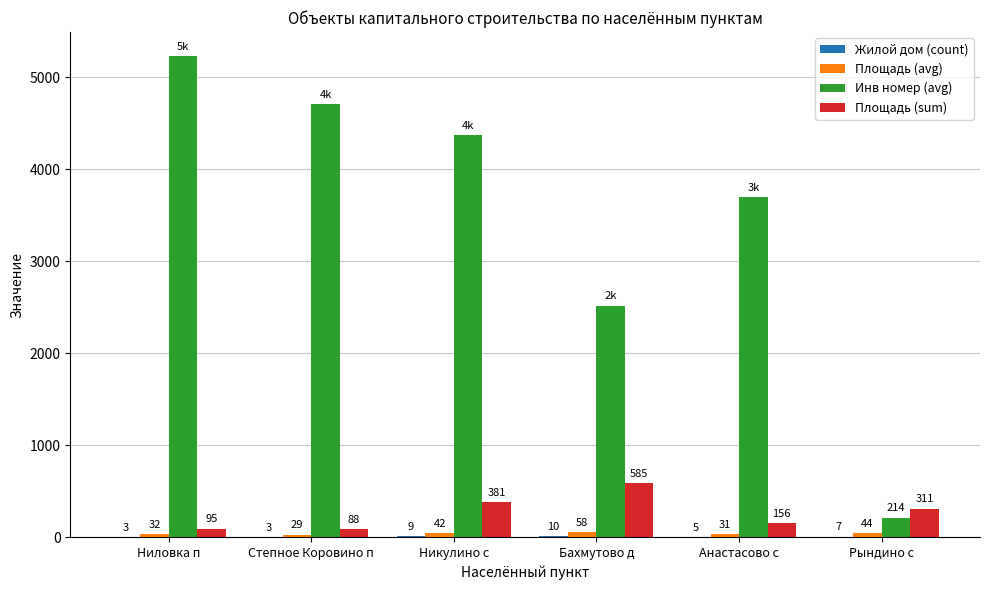

At which label does Площадь (sum) reach its peak?

Бахмутово д